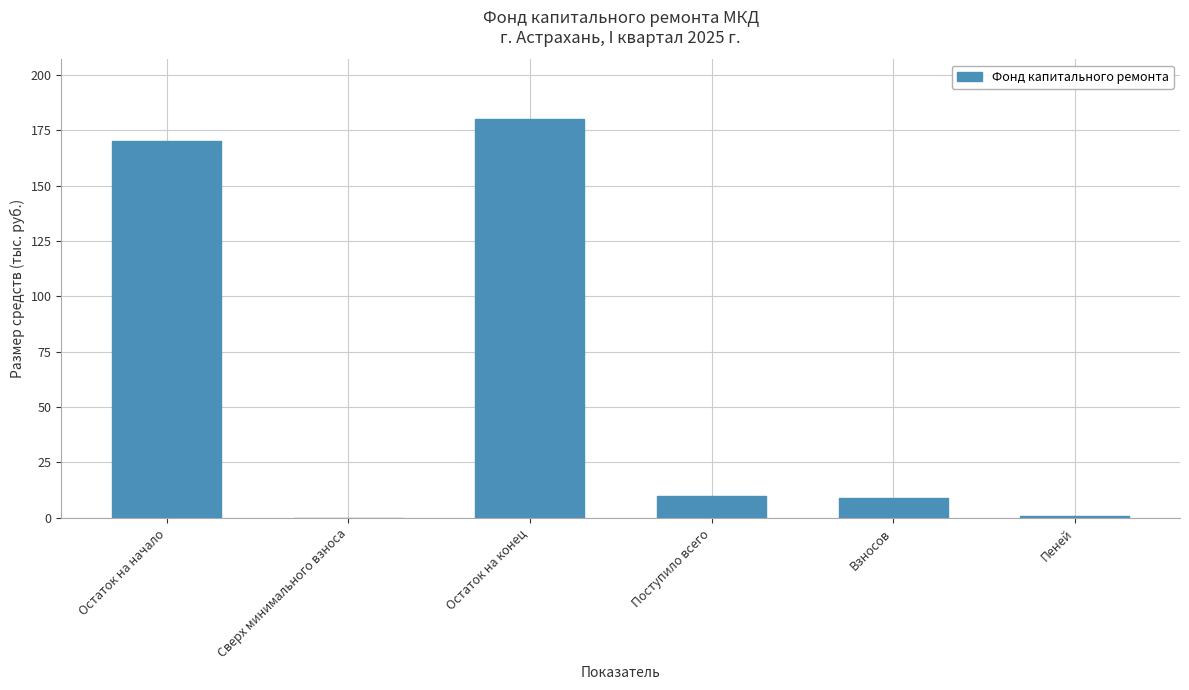

Count the number of data series in this chart.

1